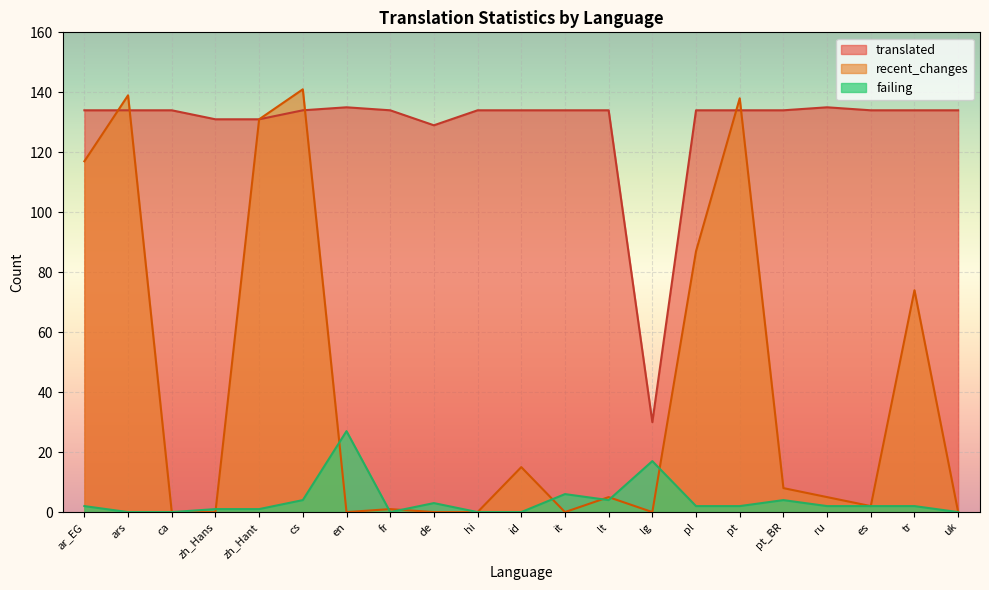

Where does the translated series first go above 134?

en